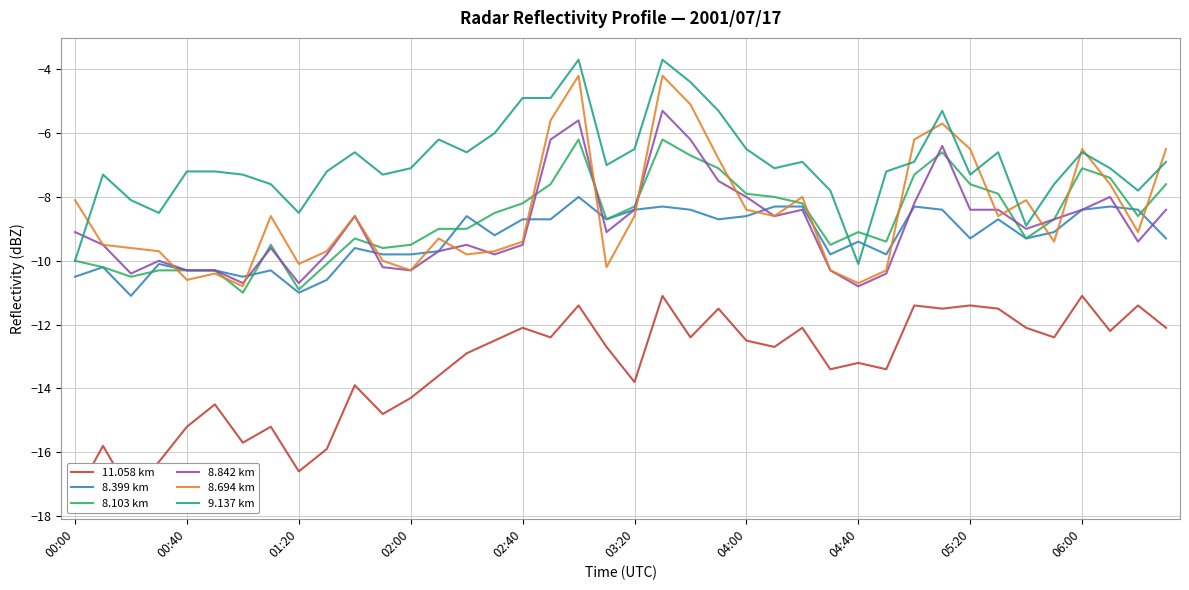

Reading left to right, what are all the values shown in this chart?

11.058 km: -17.4	-15.8	-17.3	-16.3	-15.2	-14.5	-15.7	-15.2	-16.6	-15.9	-13.9	-14.8	-14.3	-13.6	-12.9	-12.5	-12.1	-12.4	-11.4	-12.7	-13.8	-11.1	-12.4	-11.5	-12.5	-12.7	-12.1	-13.4	-13.2	-13.4	-11.4	-11.5	-11.4	-11.5	-12.1	-12.4	-11.1	-12.2	-11.4	-12.1
8.399 km: -10.5	-10.2	-11.1	-10.1	-10.3	-10.3	-10.5	-10.3	-11.0	-10.6	-9.6	-9.8	-9.8	-9.7	-8.6	-9.2	-8.7	-8.7	-8.0	-8.7	-8.4	-8.3	-8.4	-8.7	-8.6	-8.3	-8.3	-9.8	-9.4	-9.8	-8.3	-8.4	-9.3	-8.7	-9.3	-9.1	-8.4	-8.3	-8.4	-9.3
8.103 km: -10.0	-10.2	-10.5	-10.3	-10.3	-10.3	-11.0	-9.5	-10.9	-10.1	-9.3	-9.6	-9.5	-9.0	-9.0	-8.5	-8.2	-7.6	-6.2	-8.7	-8.3	-6.2	-6.7	-7.1	-7.9	-8.0	-8.2	-9.5	-9.1	-9.4	-7.3	-6.6	-7.6	-7.9	-9.3	-8.7	-7.1	-7.4	-8.6	-7.6
8.842 km: -9.1	-9.5	-10.4	-10.0	-10.3	-10.3	-10.7	-9.6	-10.7	-9.8	-8.6	-10.2	-10.3	-9.7	-9.5	-9.8	-9.5	-6.2	-5.6	-9.1	-8.4	-5.3	-6.2	-7.5	-8.0	-8.6	-8.4	-10.3	-10.8	-10.4	-8.2	-6.4	-8.4	-8.4	-9.0	-8.7	-8.4	-8.0	-9.4	-8.4
8.694 km: -8.1	-9.5	-9.6	-9.7	-10.6	-10.4	-10.8	-8.6	-10.1	-9.7	-8.6	-10.0	-10.3	-9.3	-9.8	-9.7	-9.4	-5.6	-4.2	-10.2	-8.6	-4.2	-5.1	-6.8	-8.4	-8.6	-8.0	-10.3	-10.7	-10.3	-6.2	-5.7	-6.5	-8.6	-8.1	-9.4	-6.5	-7.6	-9.1	-6.5
9.137 km: -10.0	-7.3	-8.1	-8.5	-7.2	-7.2	-7.3	-7.6	-8.5	-7.2	-6.6	-7.3	-7.1	-6.2	-6.6	-6.0	-4.9	-4.9	-3.7	-7.0	-6.5	-3.7	-4.4	-5.3	-6.5	-7.1	-6.9	-7.8	-10.1	-7.2	-6.9	-5.3	-7.3	-6.6	-8.9	-7.6	-6.6	-7.1	-7.8	-6.9